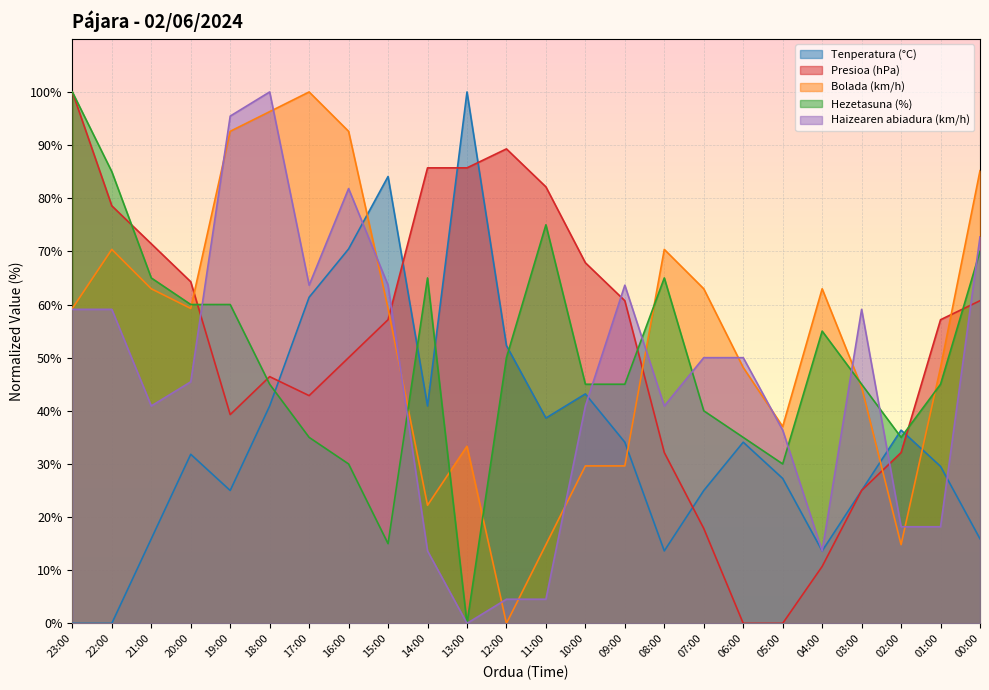

At which label is Presioa (hPa) closest to 49?

16:00